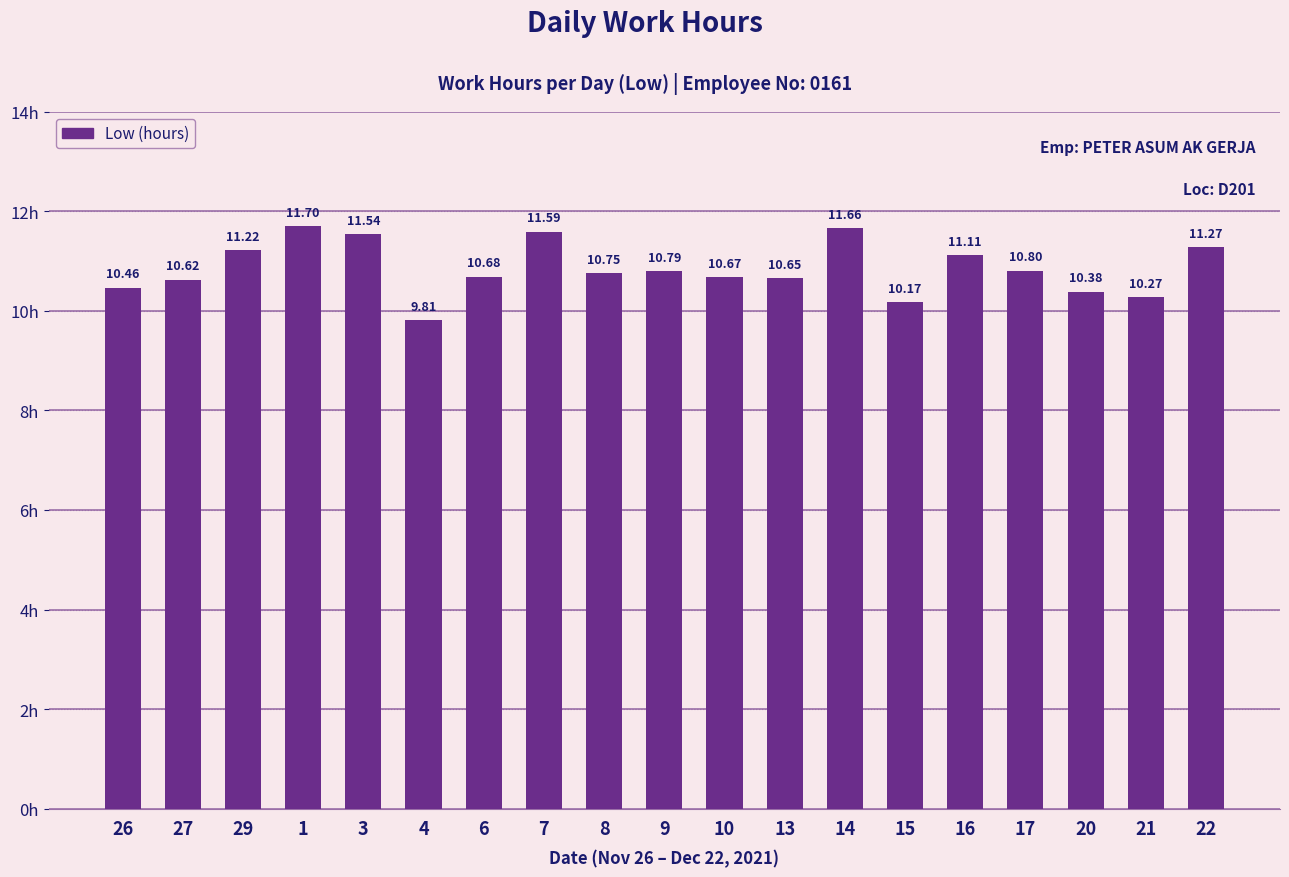

What is the label of the 4th bar from the right?

17